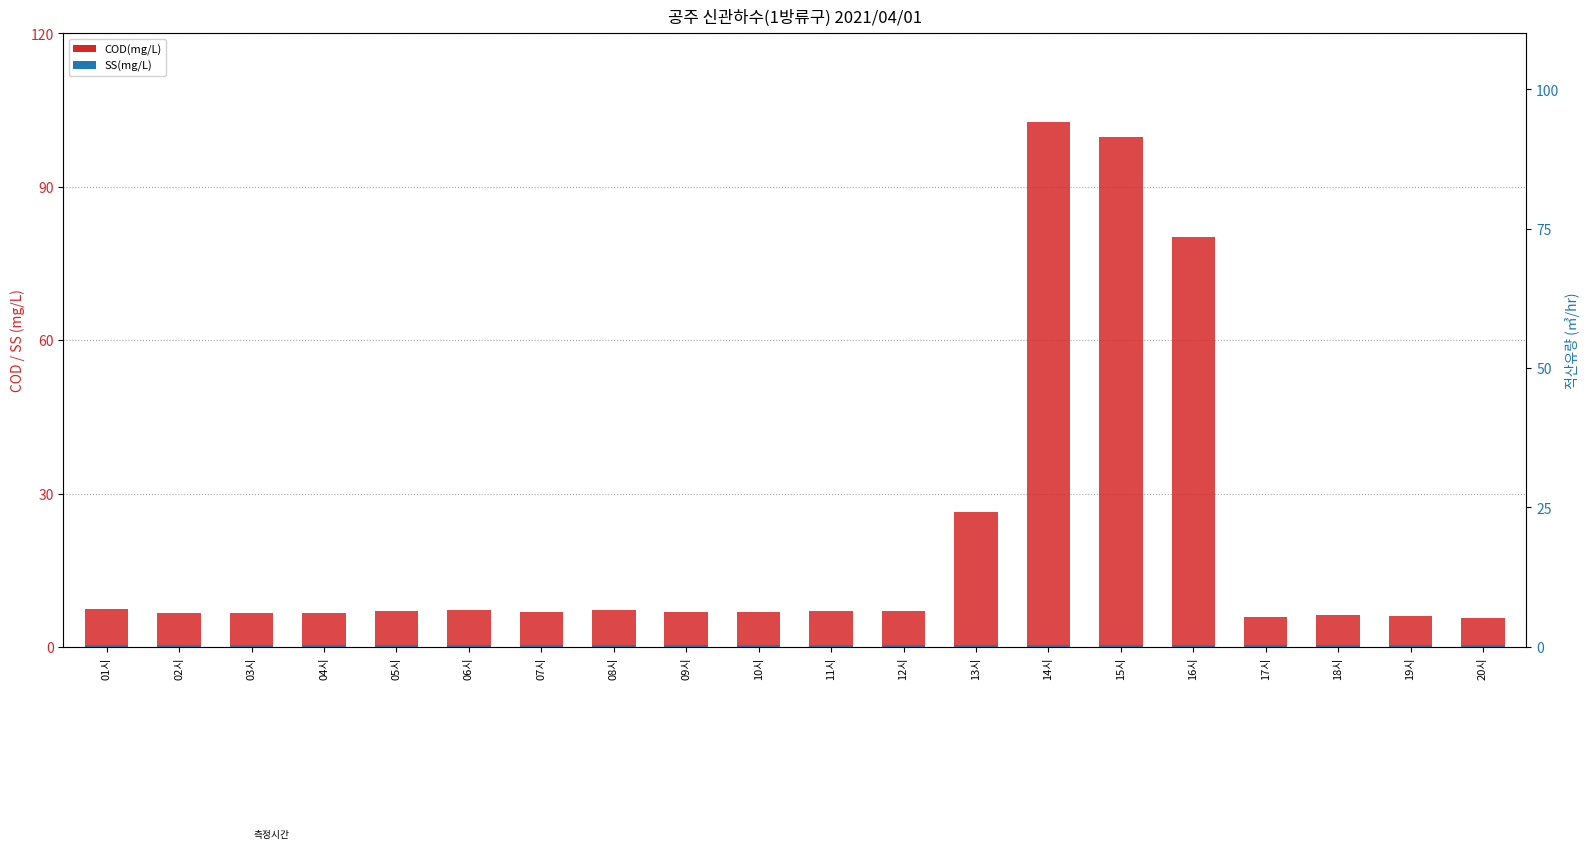

What is the highest value of the SS(mg/L) series?

0.4